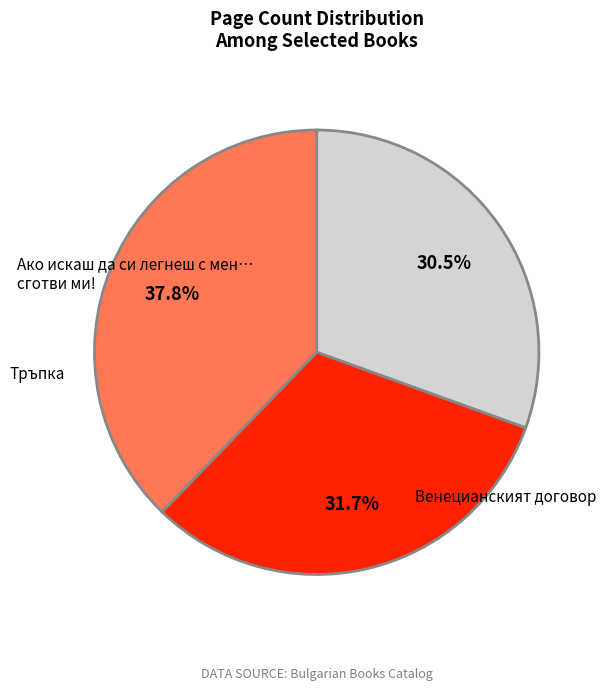

Rank the categories by value from highest to lowest.

Венецианският договор, Тръпка, Ако искаш да си легнеш с мен… сготви ми!